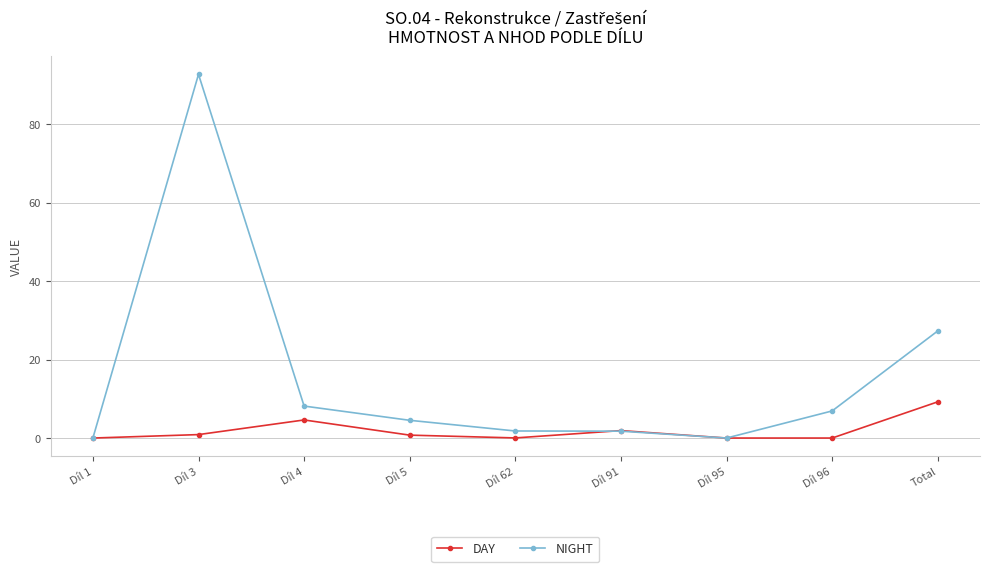

Which series has the widest spread of values?

NIGHT